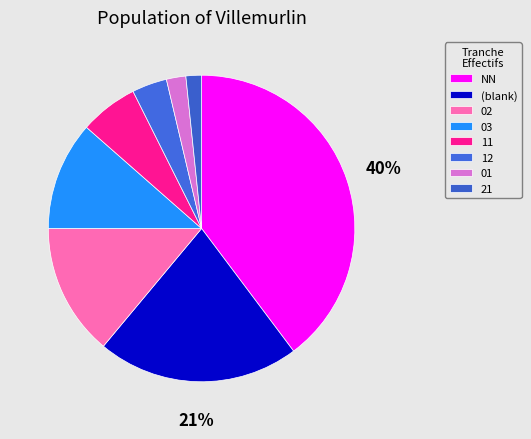

How many segments does this pie chart have?

8